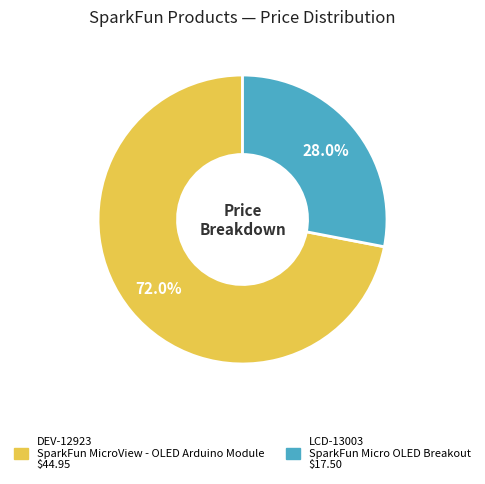

What percentage is NOT represented by LCD-13003?

72.0%